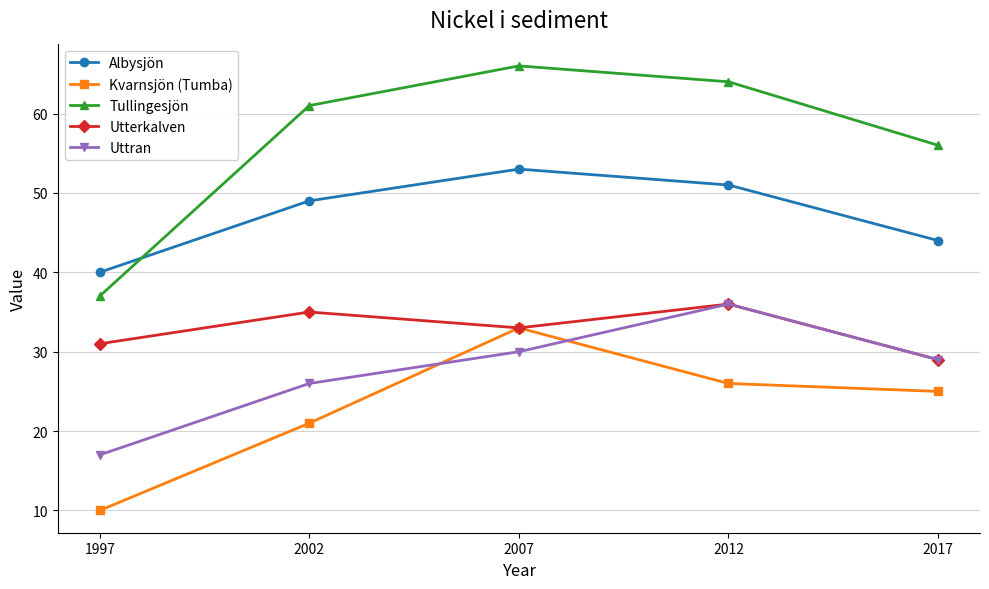

Is it true that Utterkalven equals 12 at 1997?

False